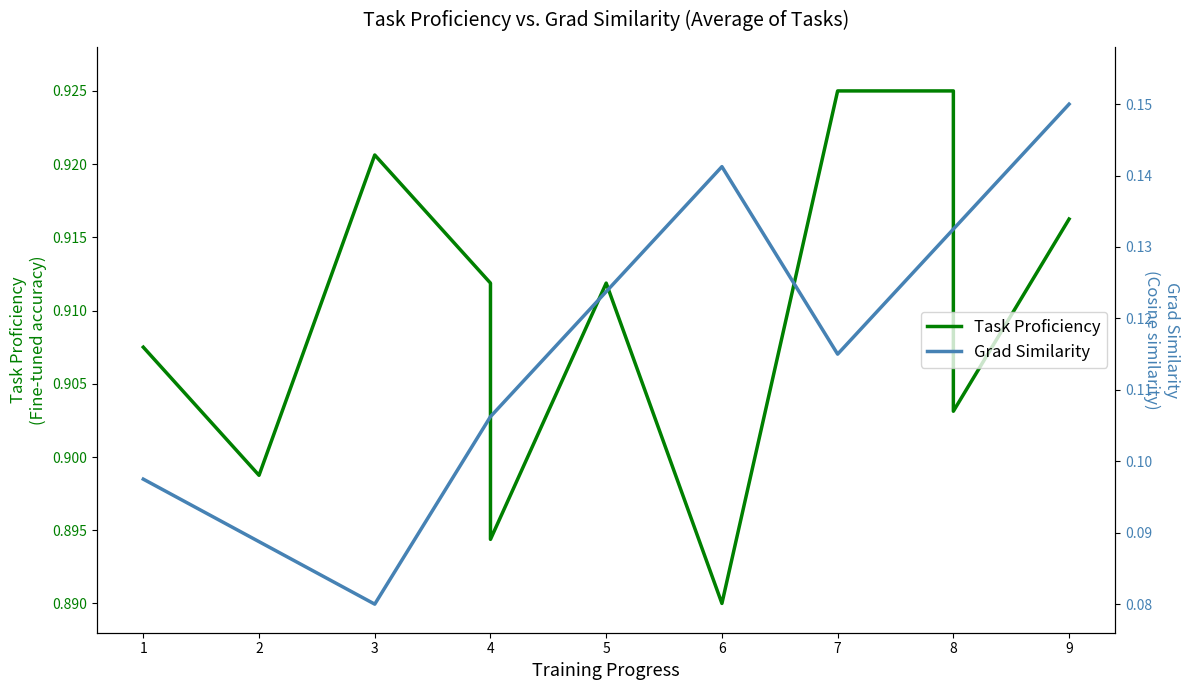

True or false: Task Proficiency and Grad Similarity intersect in this chart.

False